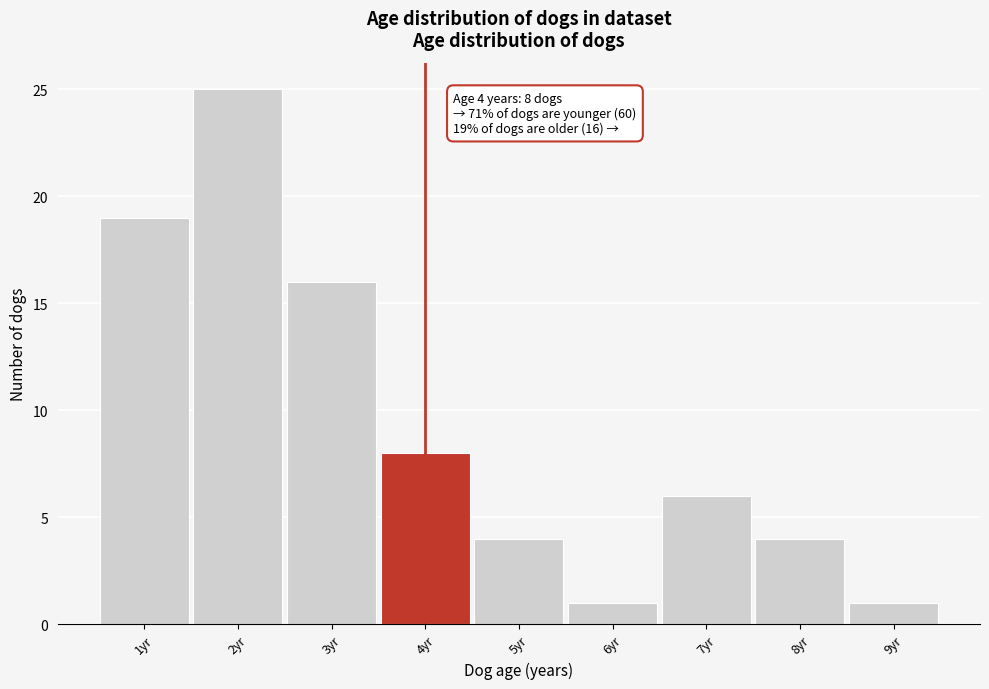

Which range on the x-axis has the tallest bar?

1.5 to 2.5